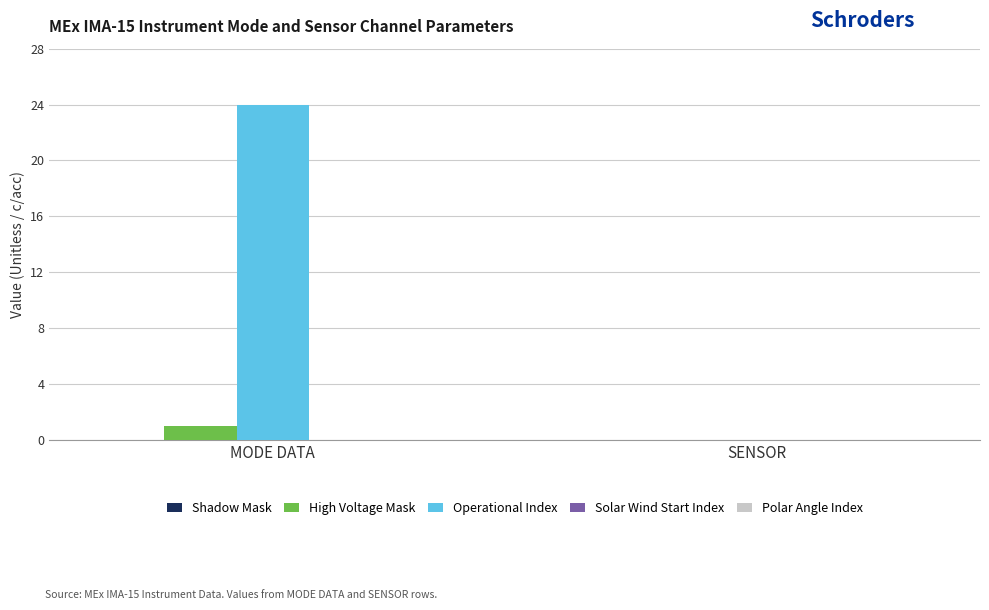

What is the sum of the Operational Index values at MODE DATA and SENSOR?

24